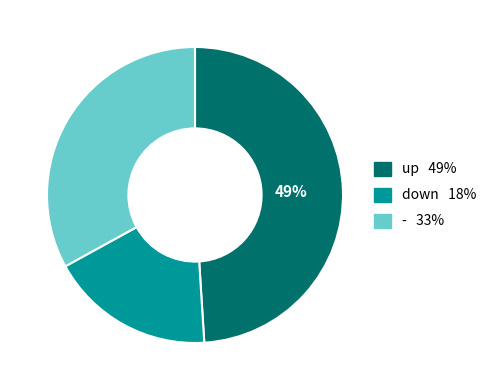

Does up account for over 50% of the chart?

No